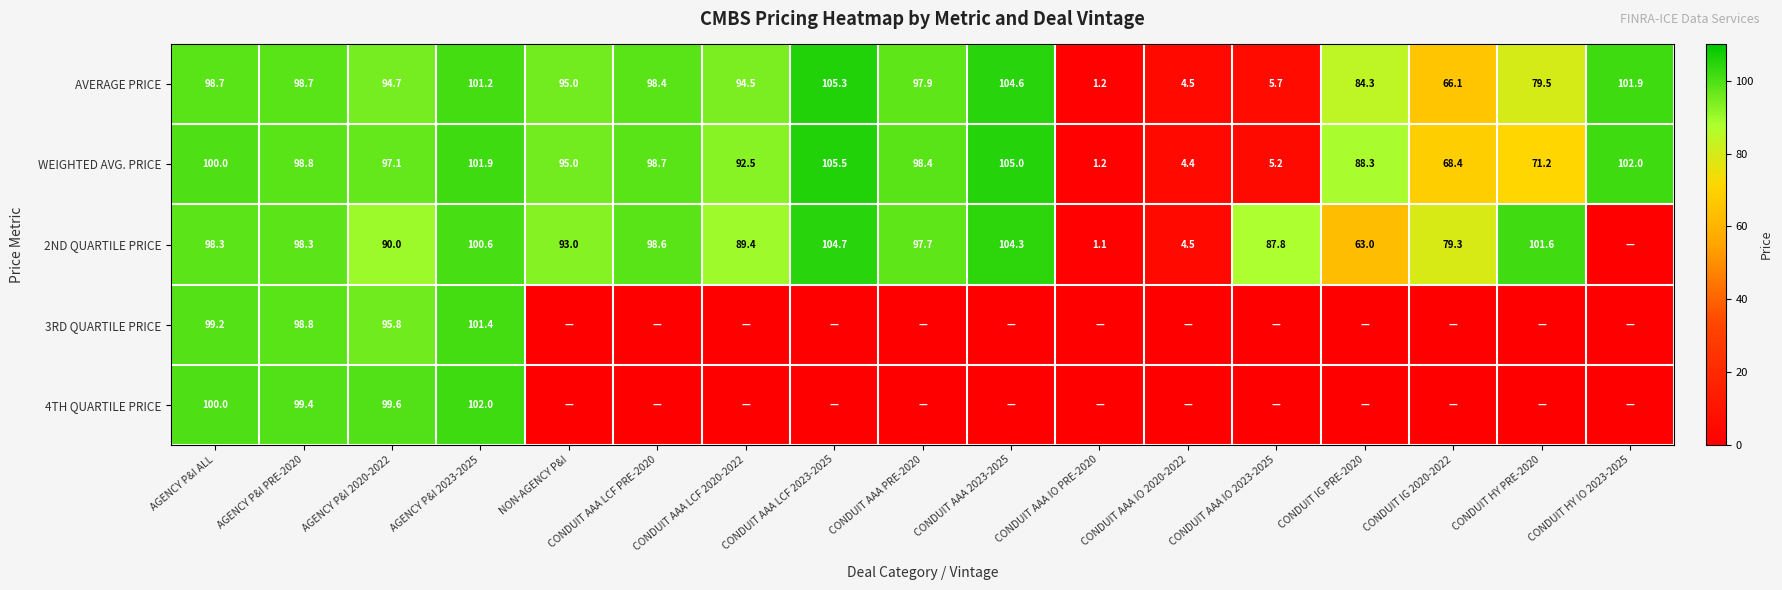

Is the value of 2ND QUARTILE PRICE at NON-AGENCY P&I greater than the value of WEIGHTED AVG. PRICE at CONDUIT IG PRE-2020?

Yes